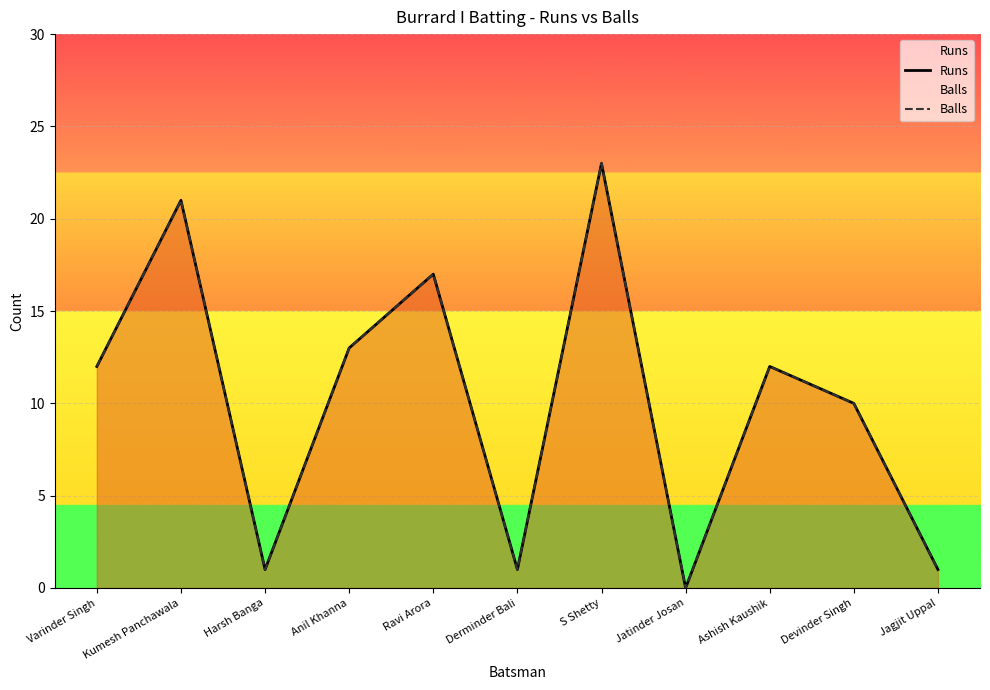

Reading left to right, what are all the values shown in this chart?

Runs: 12	21	1	13	17	1	23	0	12	10	1
Balls: 12	21	1	13	17	1	23	0	12	10	1